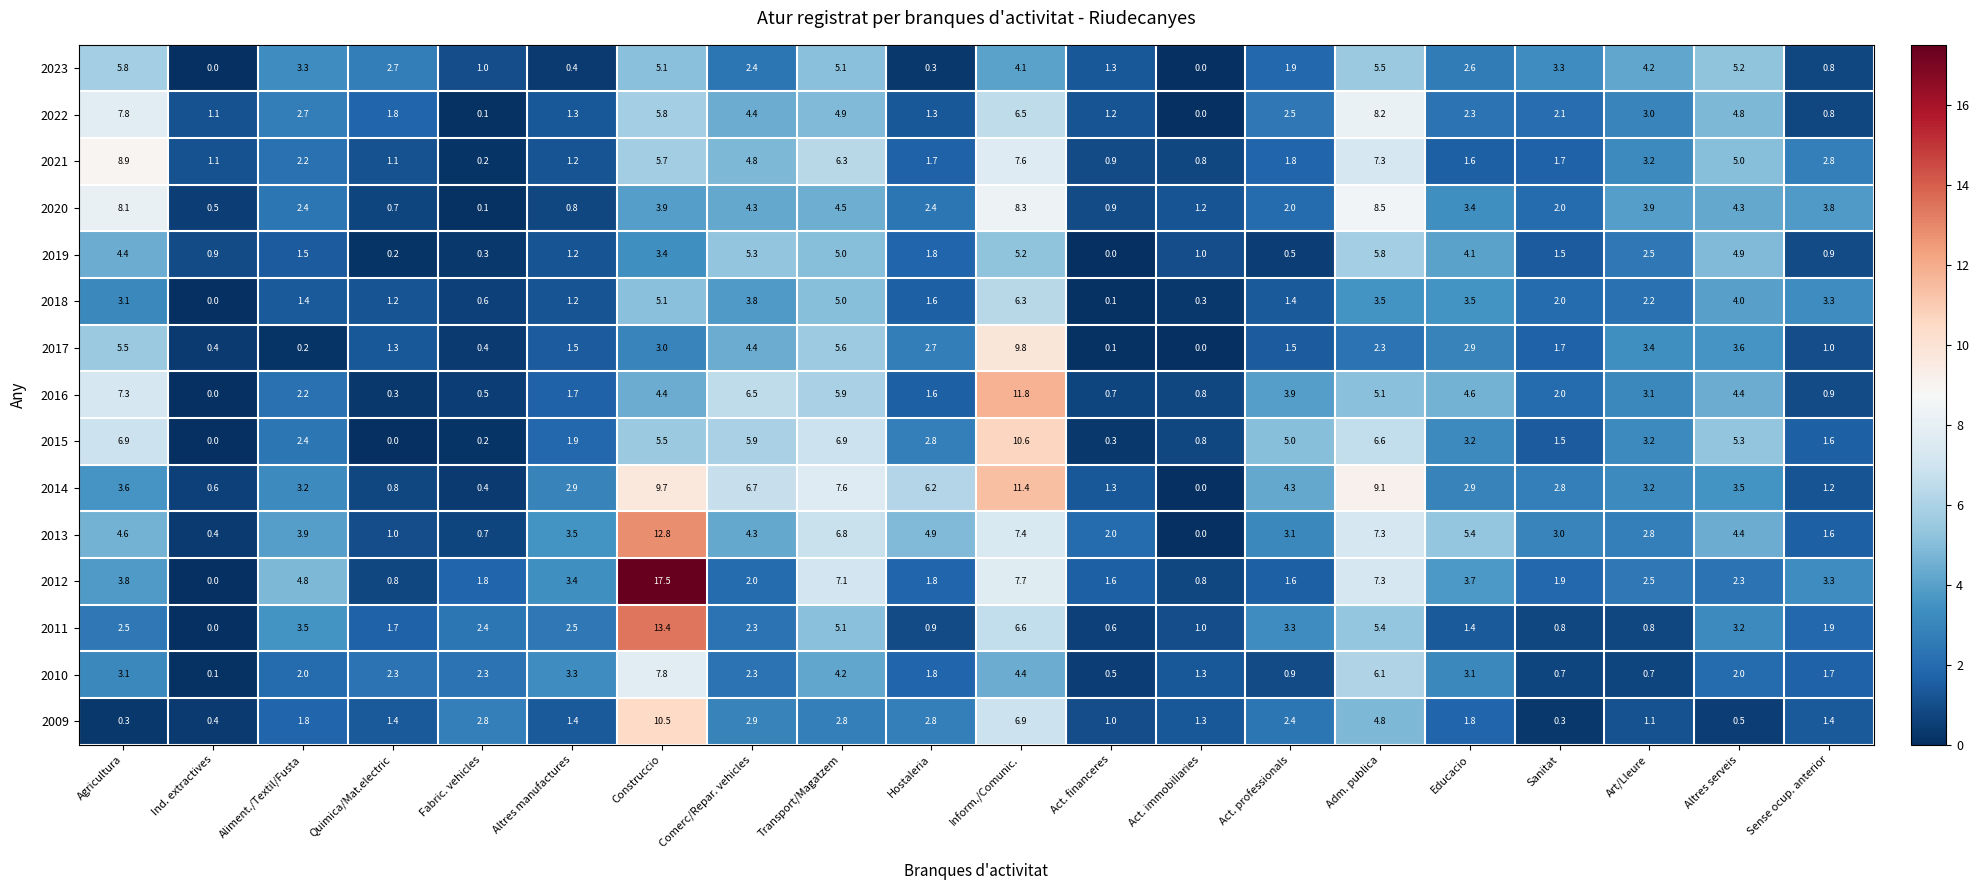

What is the difference between the 2021 values at Act. professionals and Agricultura?

7.1